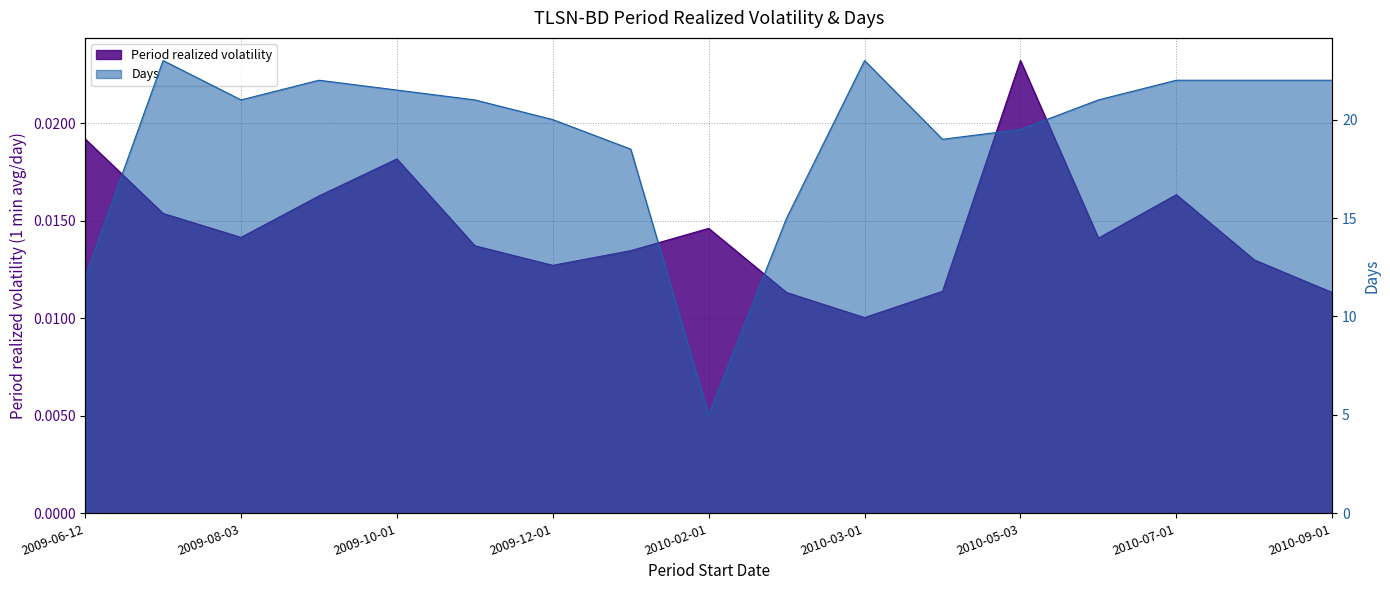

The Period realized volatility series shows 0.0 at 2010-04-01. True or false?

True